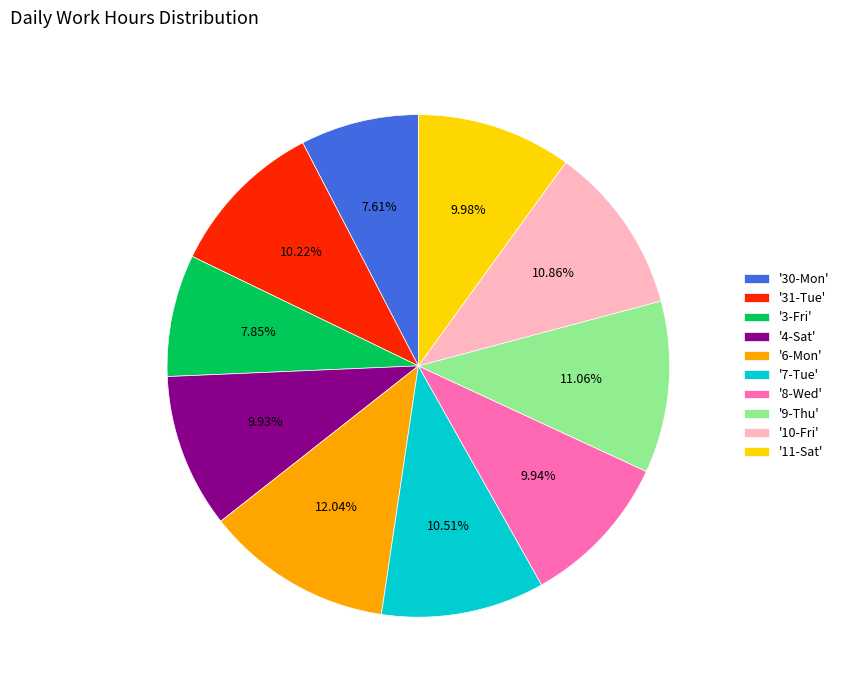

Which has a higher value, '9-Thu' or '3-Fri'?

'9-Thu'